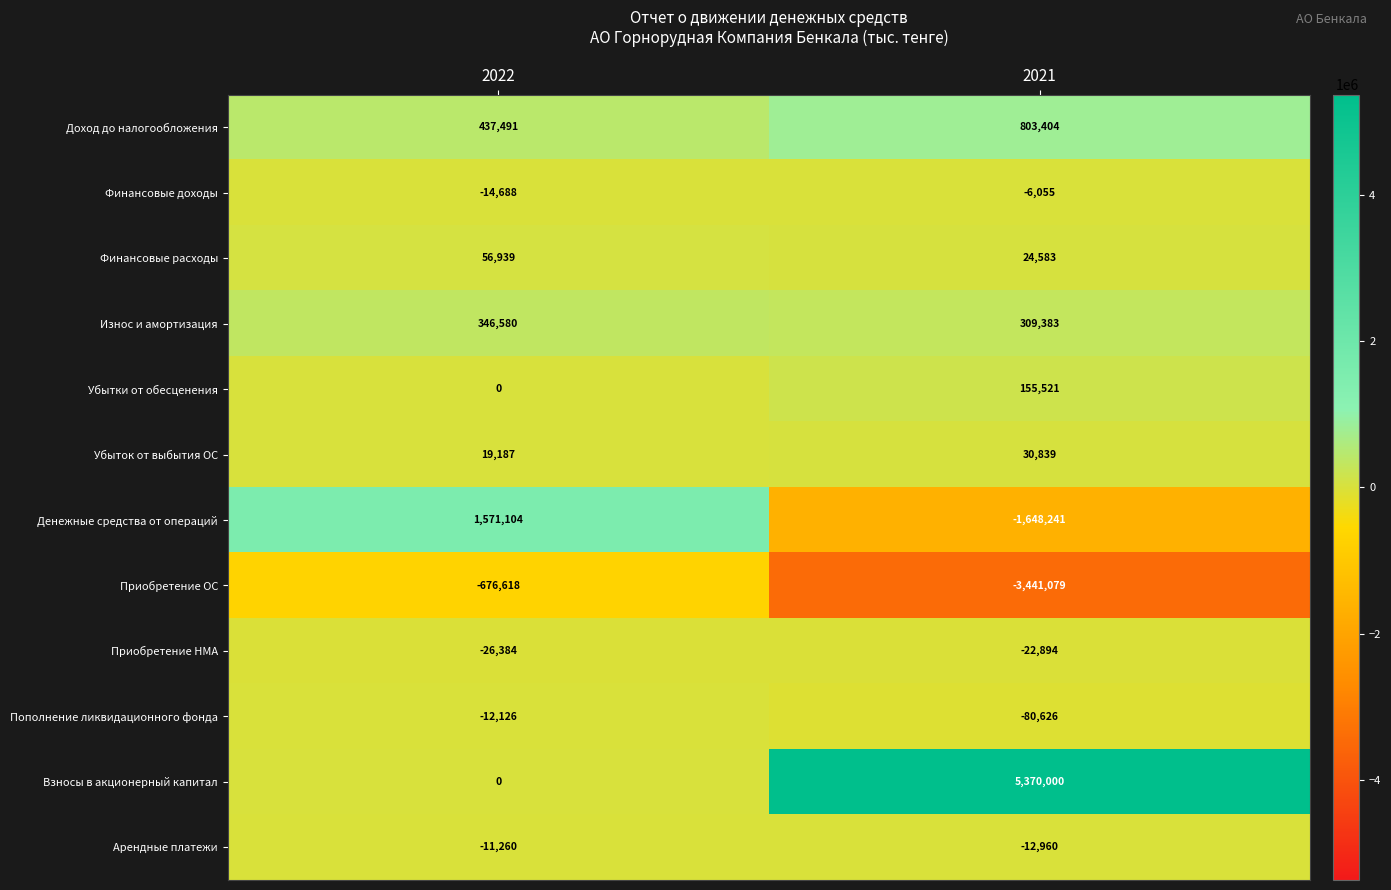

Count the number of categories in the chart.

2